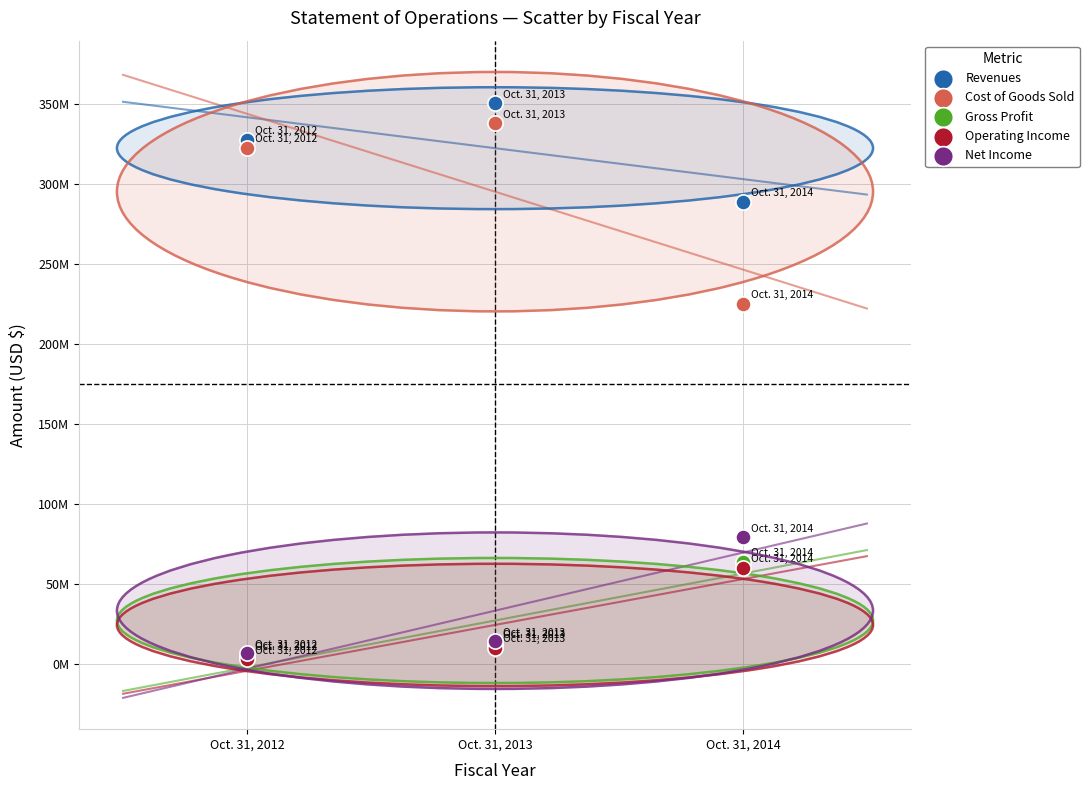

What are all the series names shown in the legend?

Revenues, Cost of Goods Sold, Gross Profit, Operating Income, Net Income